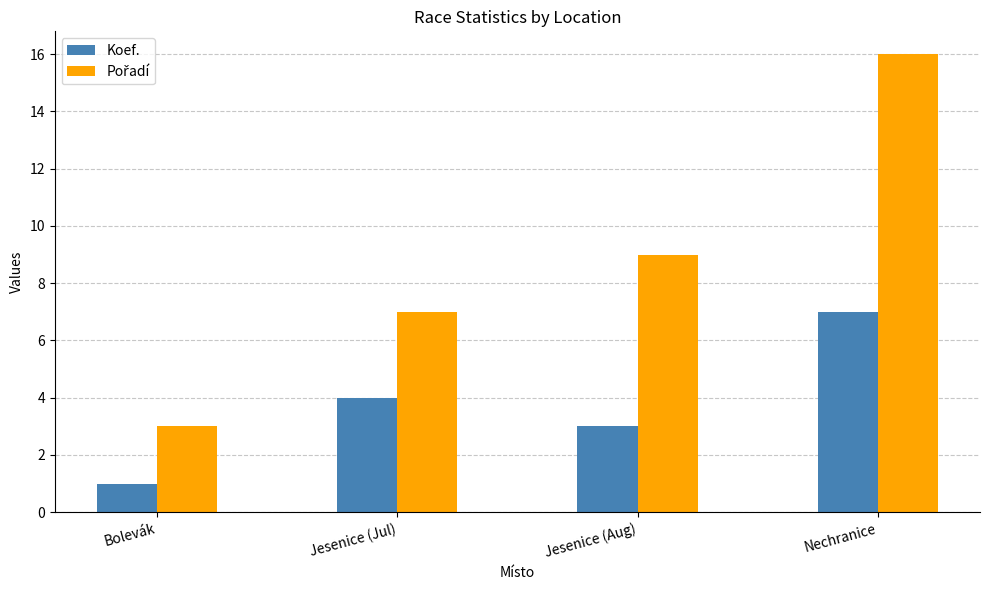

How many bars are there in total?

8